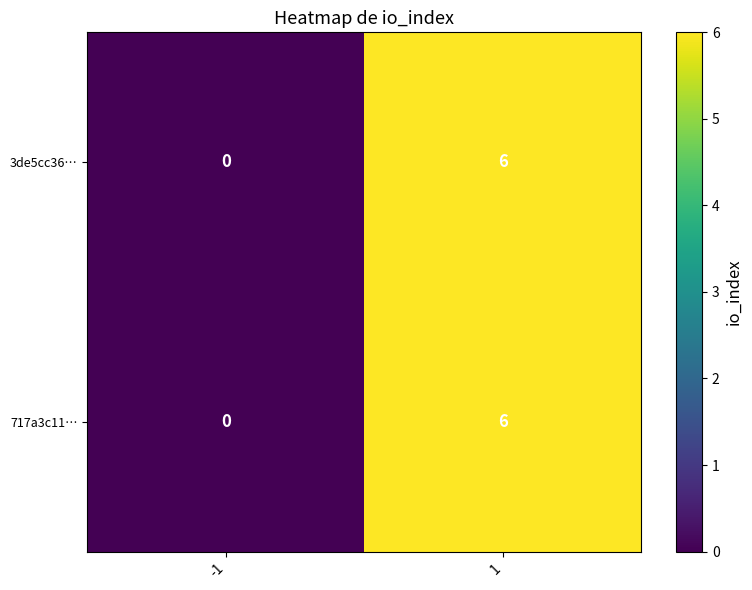

True or false: 3de5cc36… has a value of 6 at 1.

True